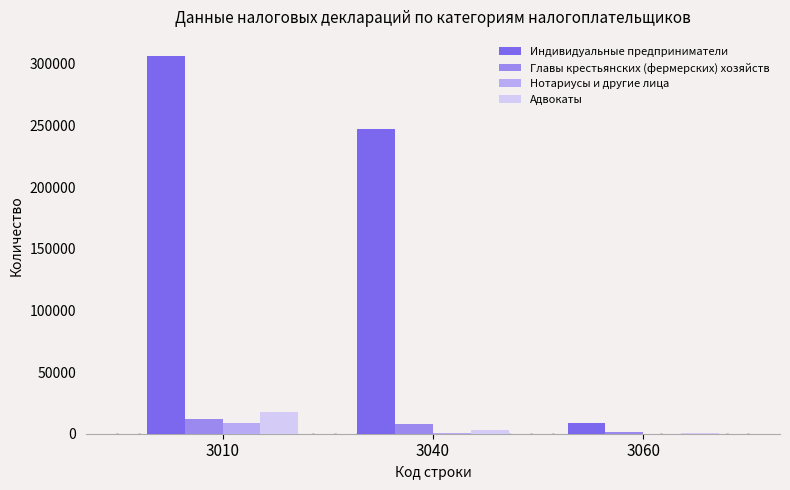

Are the bars horizontal?

No